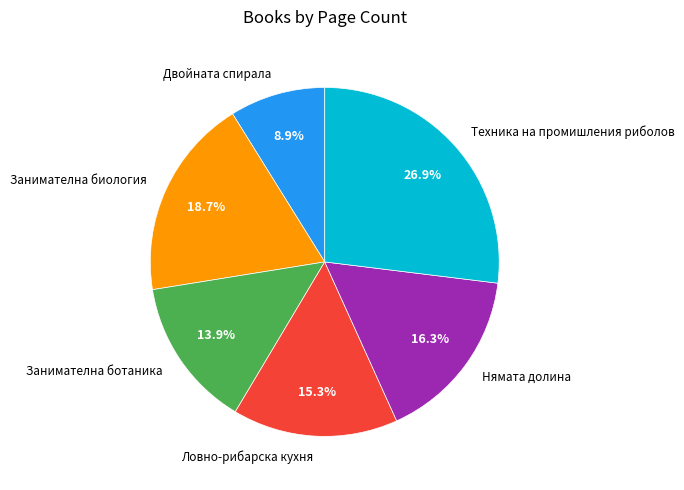

Does Нямата долина account for over 50% of the chart?

No